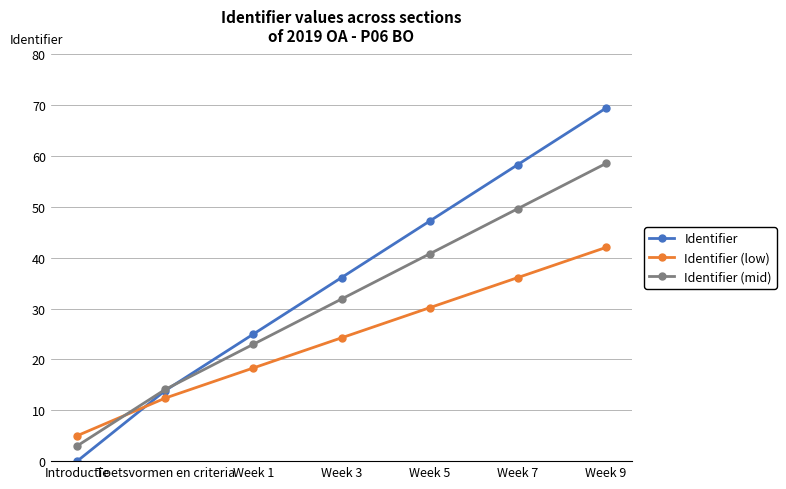

The value of Identifier (low) at Week 7 is 50.4. True or false?

False